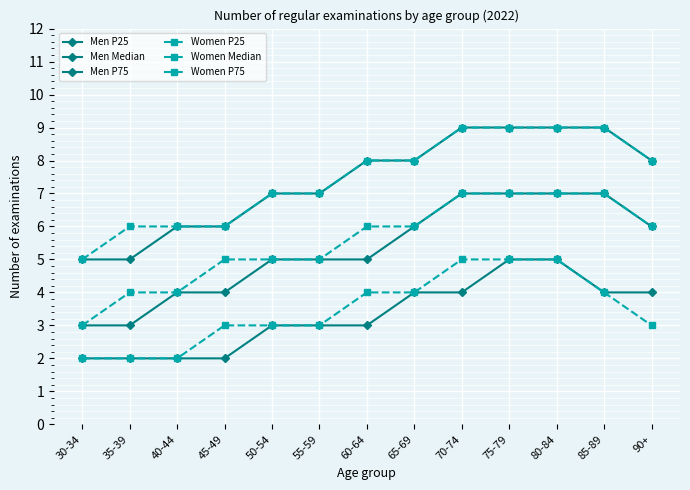

How many values in the Men P75 series are below 8?

6